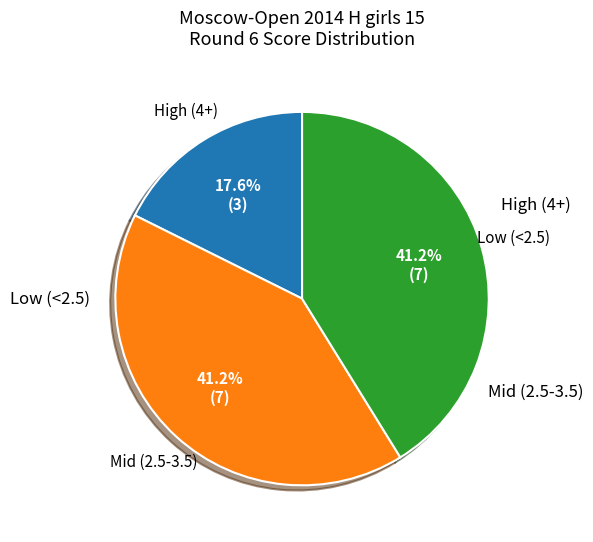

Is there a majority slice in this chart?

No